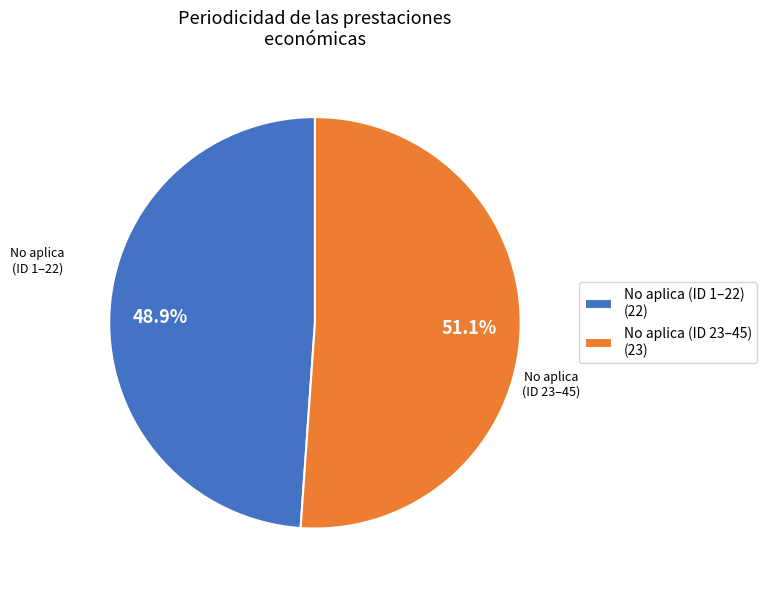

Between No aplica (ID 23–45) (23) and No aplica (ID 1–22) (22), which is larger?

No aplica (ID 23–45) (23)